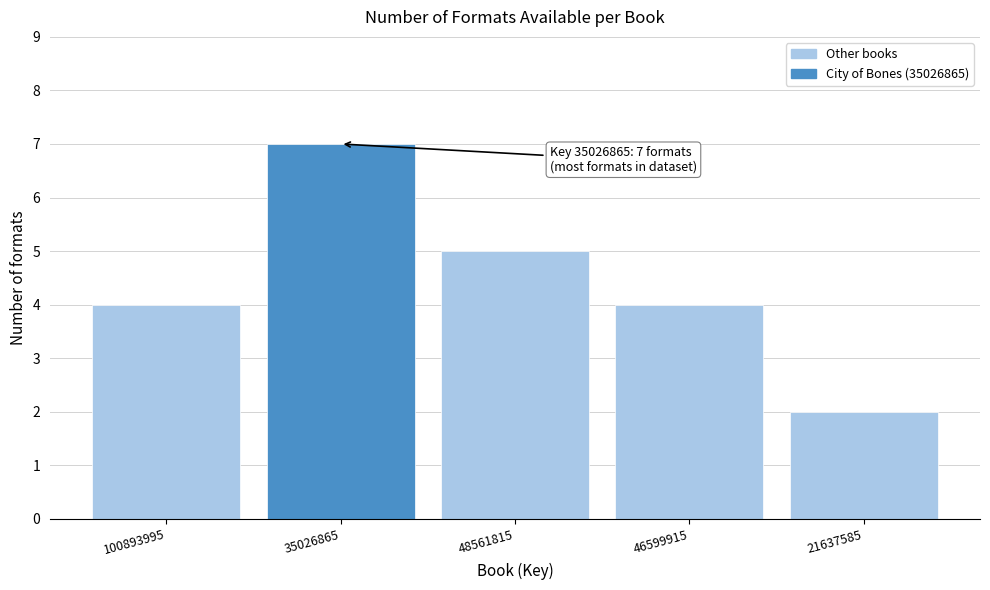

Reading left to right, list all the values displayed in this chart.

4	7	5	4	2